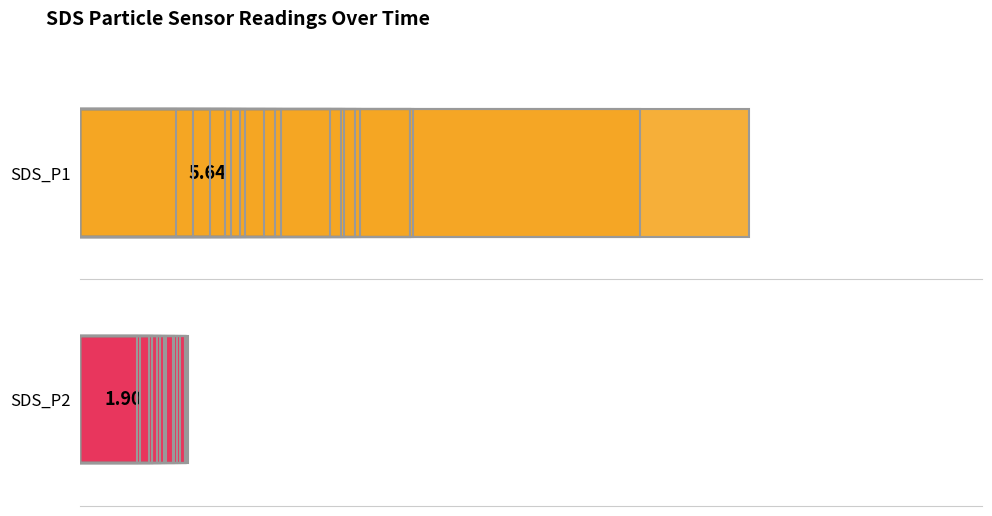

Reading right to left, what are all the values shown in this chart?

SDS_P1: 4.5	5.8	2.5	4.3	2.9	2.1	7.3	6.1	3.3	6.2	4.1	3.6	5.8	5.5	12.4	3.5	7.4	7.3	14.8	3.2
SDS_P2: 2.3	2.1	1.3	1.6	1.8	1.5	2.2	2.3	1.8	1.9	2.1	1.9	2.4	2.4	1.2	1.7	2.0	1.6	2.4	1.6